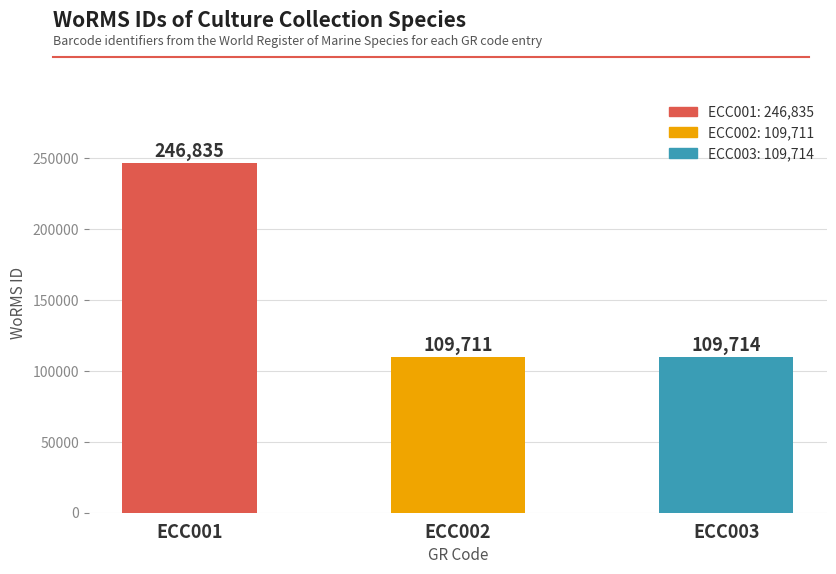

What is the change in value from ECC001 to ECC003?

-137121